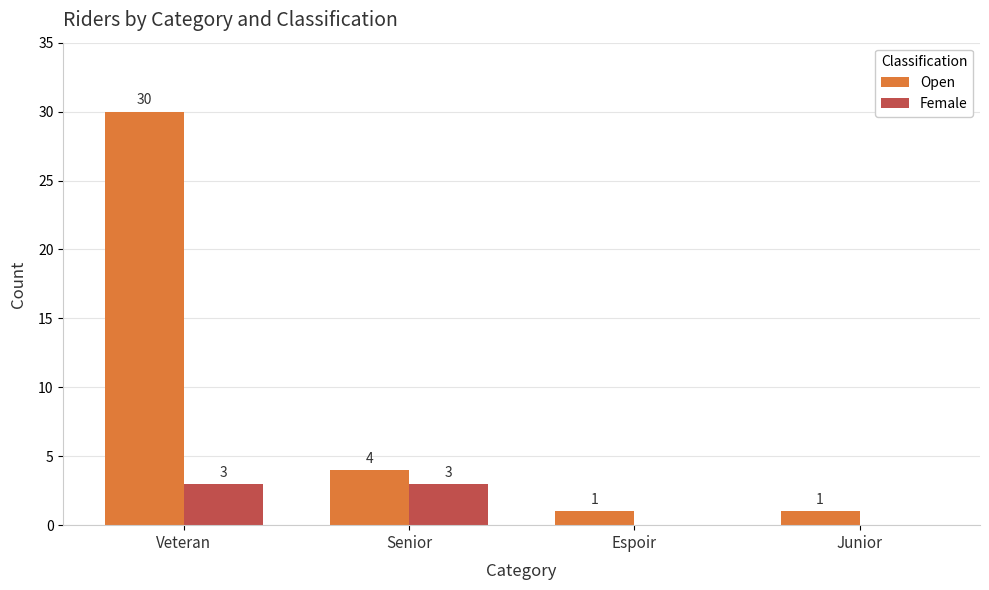

What is the sum of the Female values at Junior and Senior?

3